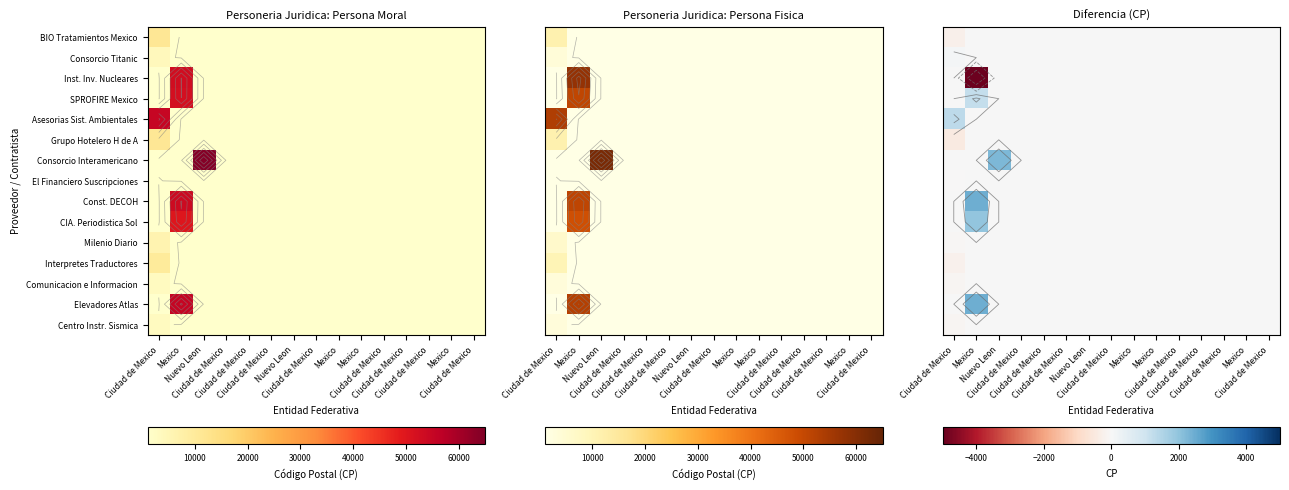

How many distinct data groups are displayed?

15